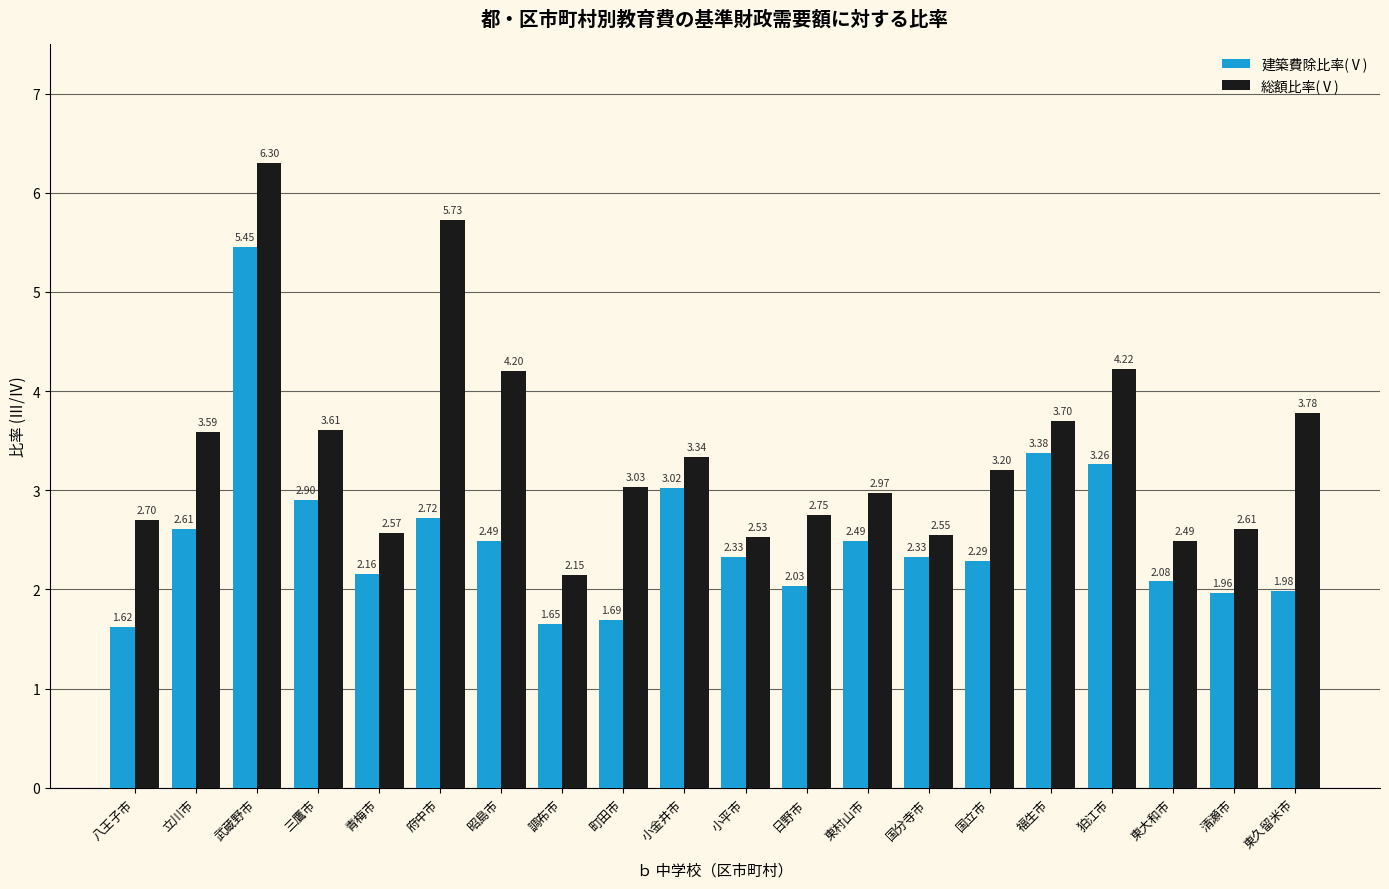

The value of 総額比率(Ⅴ) at 町田市 is 4.3. True or false?

False